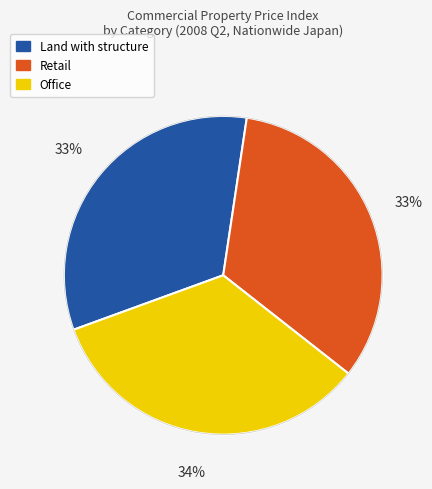

Is the sum of Office and Land with structure greater than half?

Yes